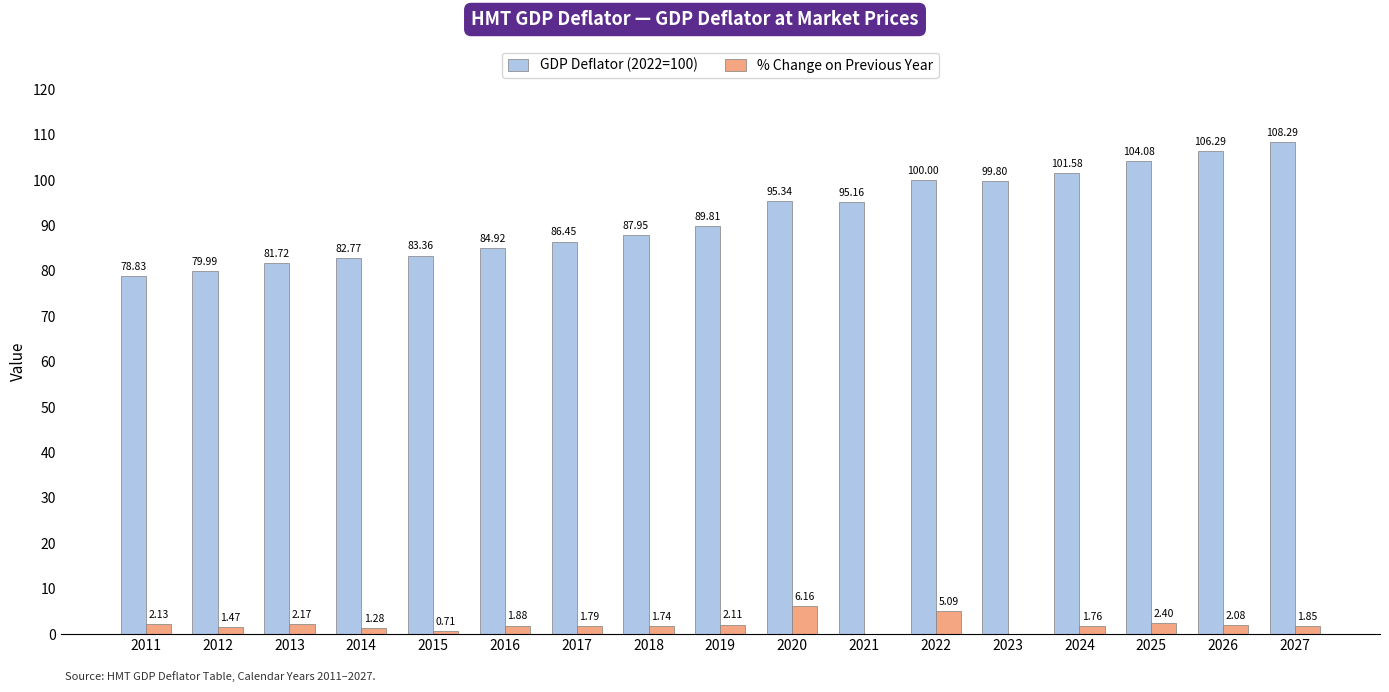

Count the number of categories in the chart.

17